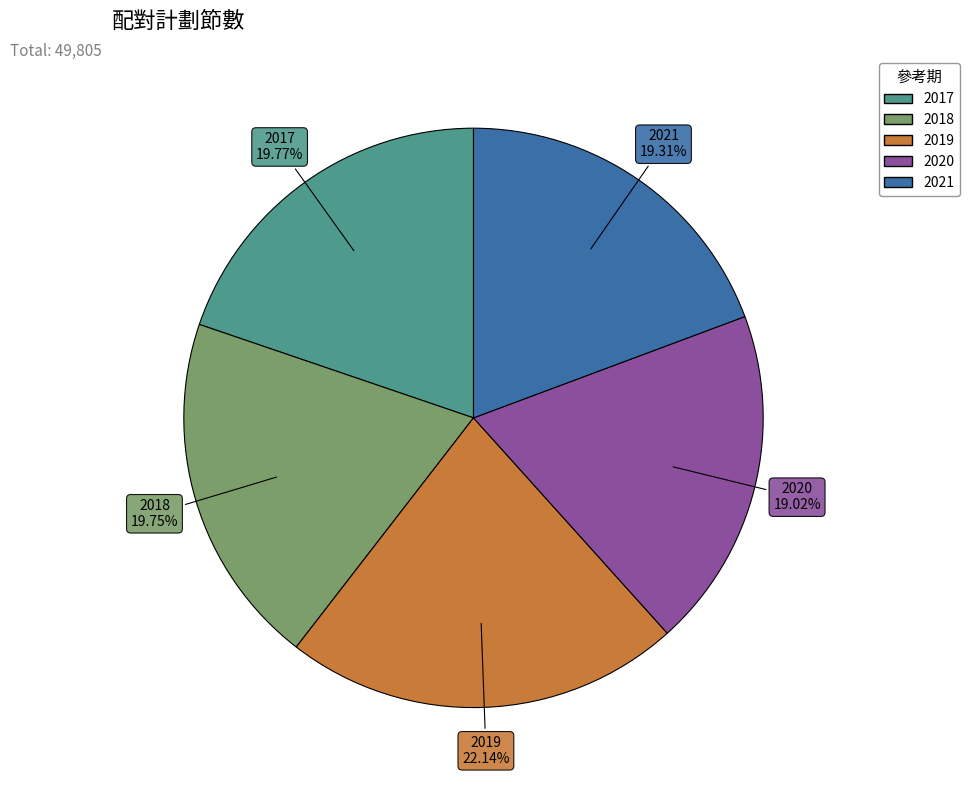

Which slice is the largest?

2019